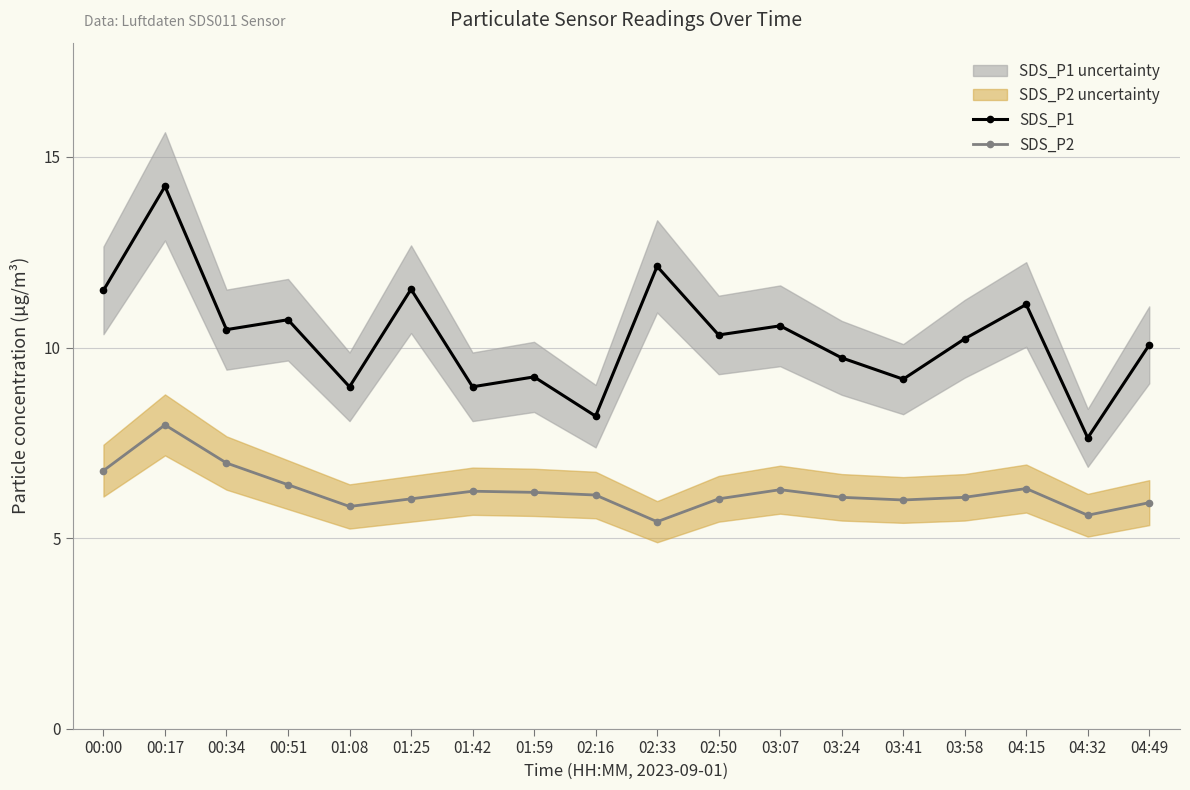

What is the lowest value of the SDS_P1 series?

7.6